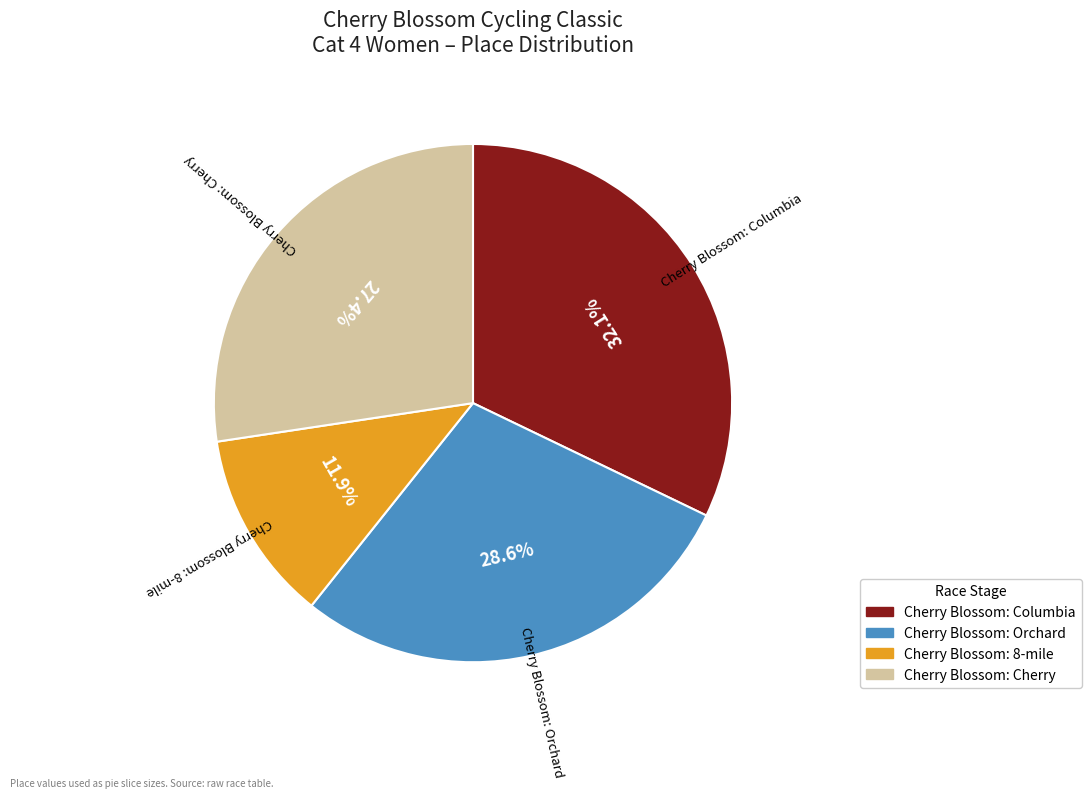

To the nearest percent, what is the average slice percentage?

25%